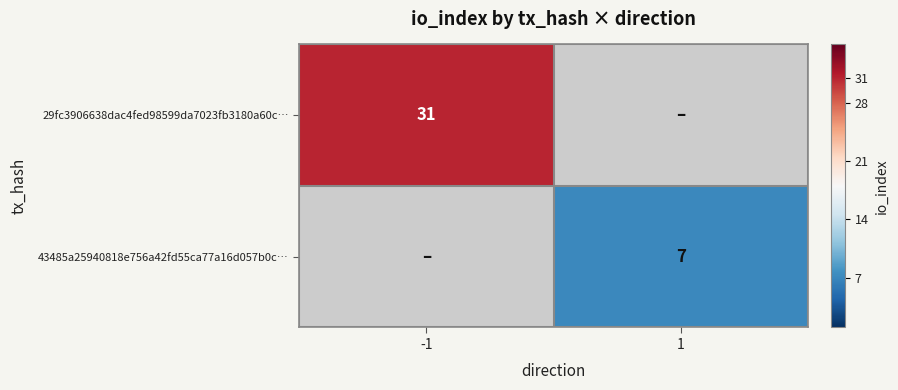

How many categories are shown in the chart?

2